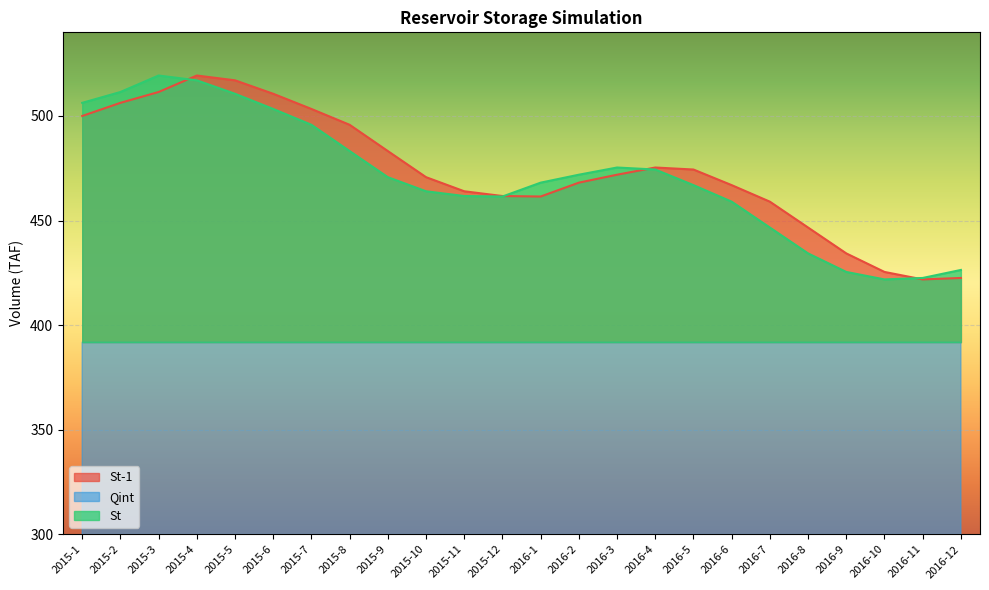

The St-1 series shows 797.3 at 2015-1. True or false?

False